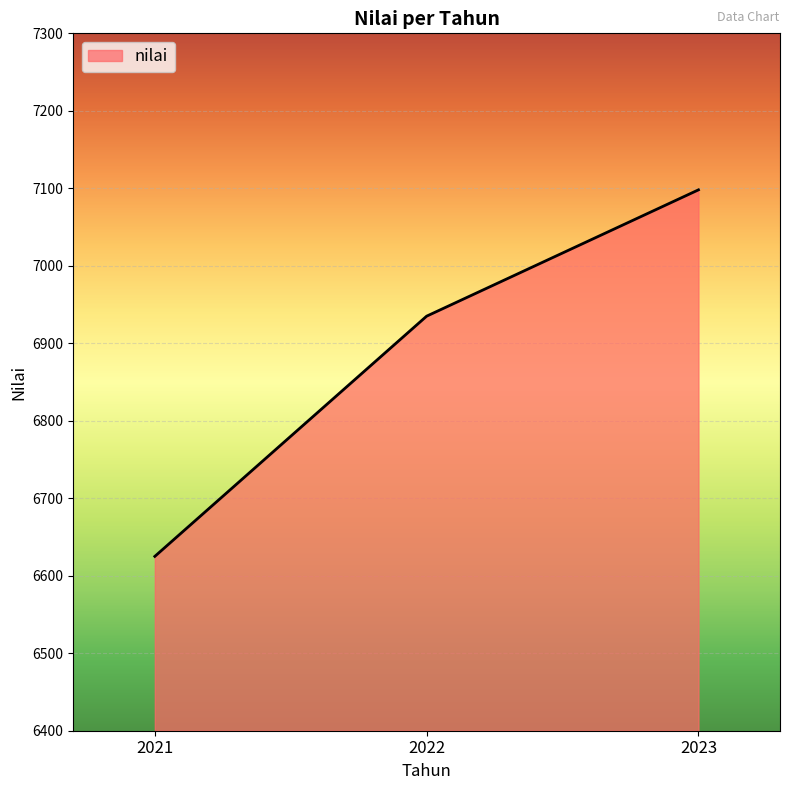

What is the maximum value shown in the chart?

7098